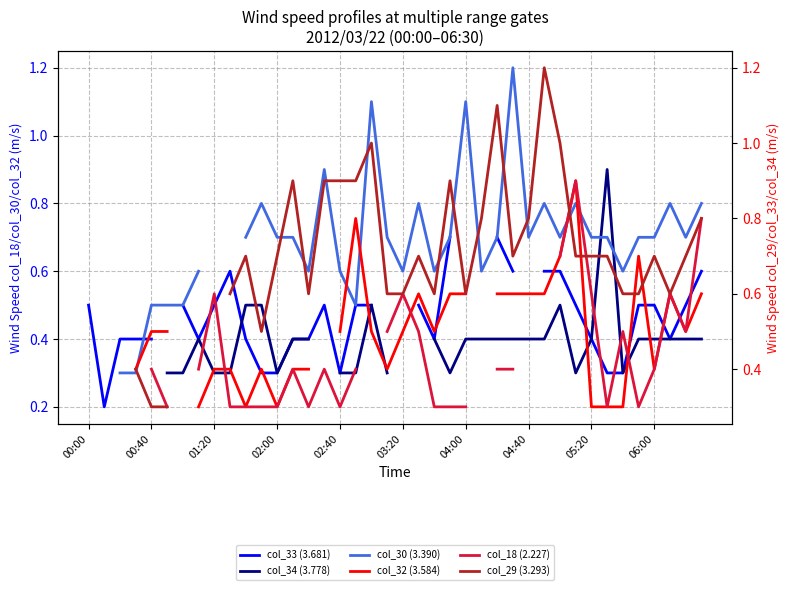

How many col_30 (3.390) values are between 0 and 1?

33